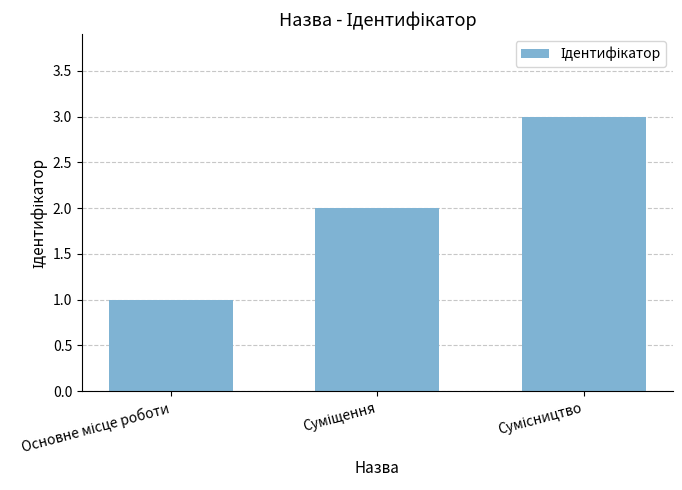

How many series are shown in this chart?

1